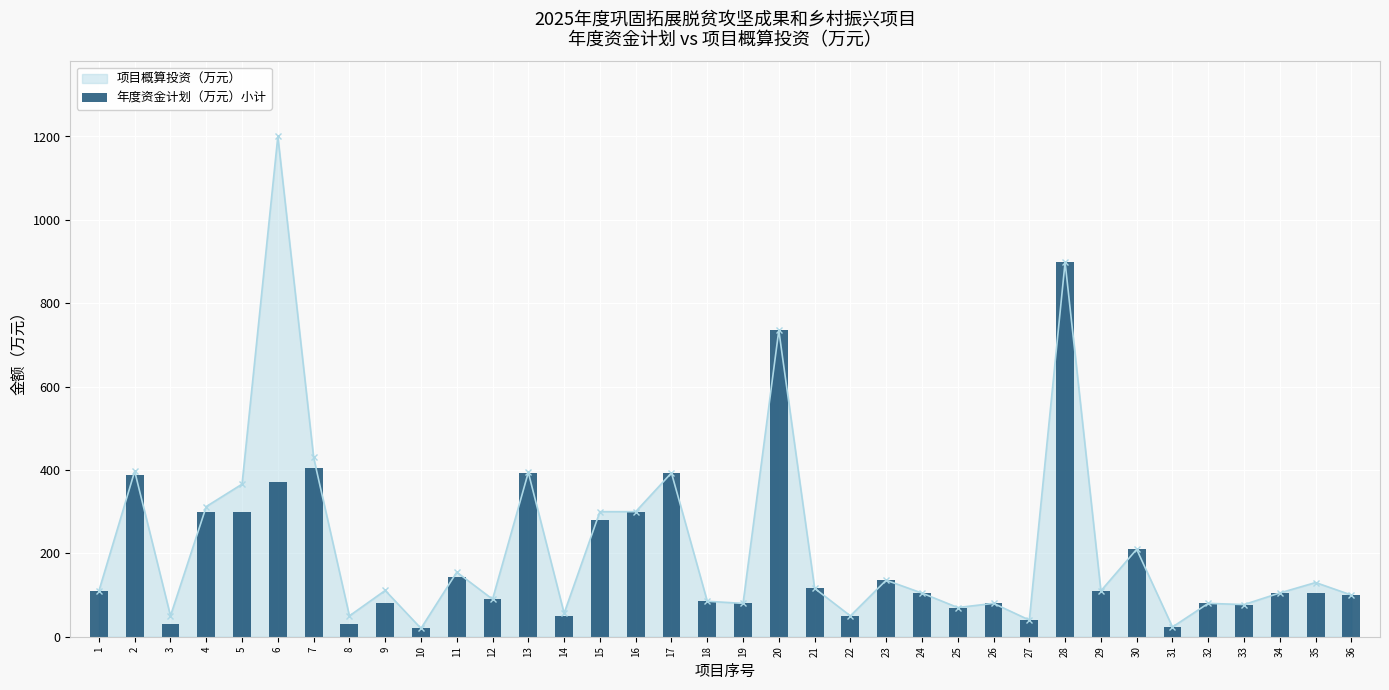

What is the value of the 19th bar from the left?

80.0